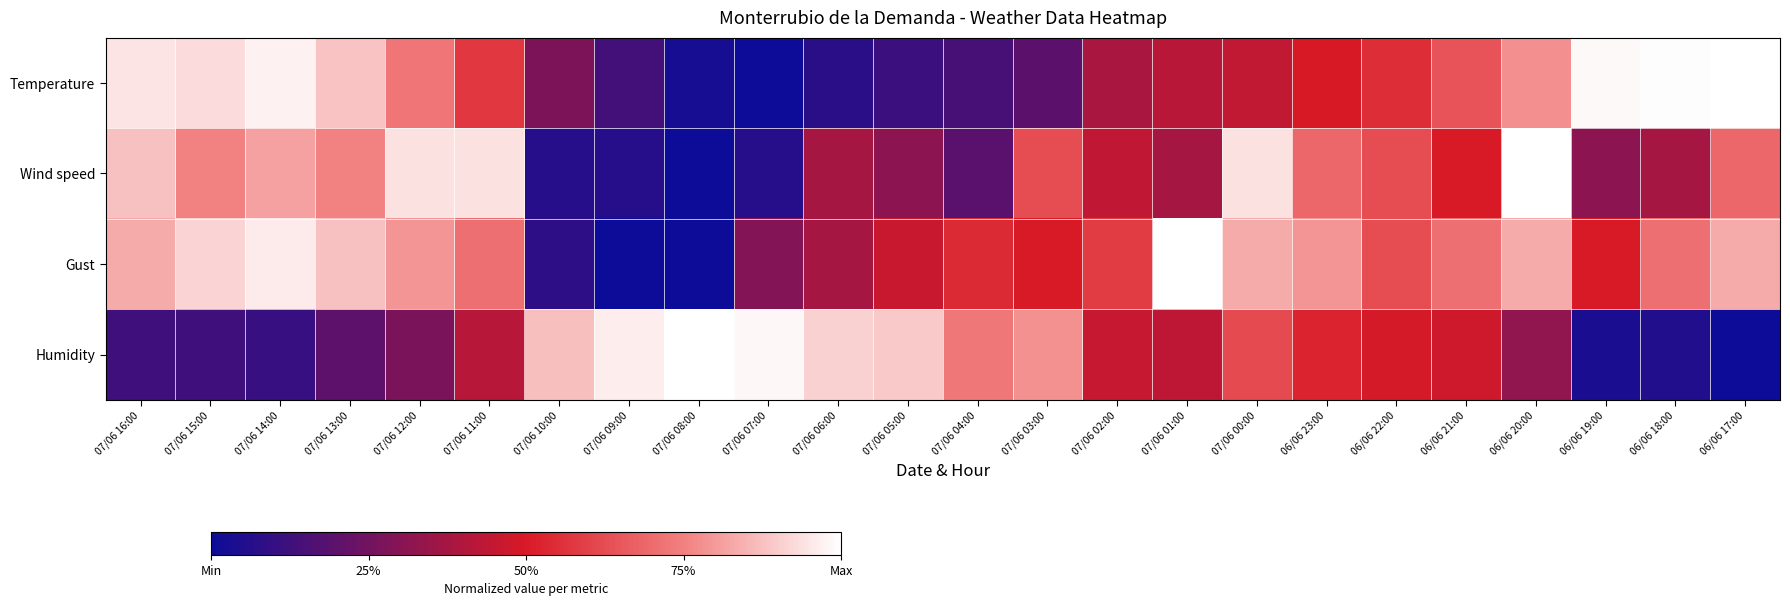

What is the difference between the highest and lowest values at 07/06 07:00?

1.0